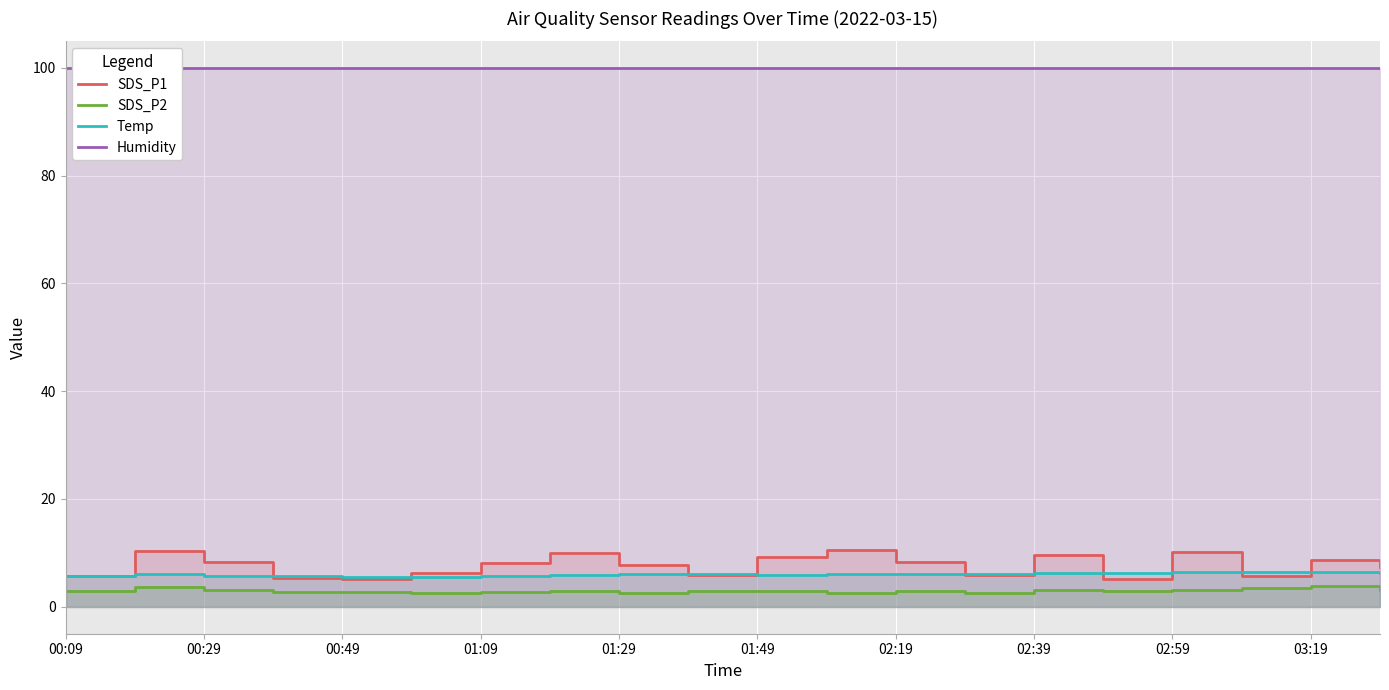

Rank the series at 01:49 from highest to lowest value.

Humidity, SDS_P1, Temp, SDS_P2